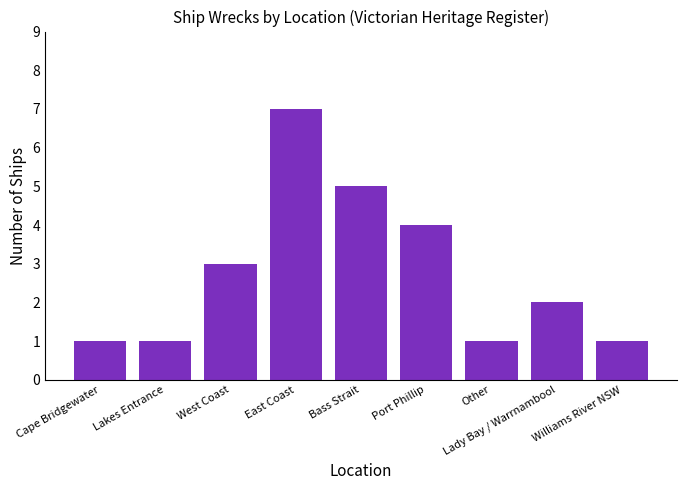

Reading right to left, what are all the values shown in this chart?

1	2	1	4	5	7	3	1	1